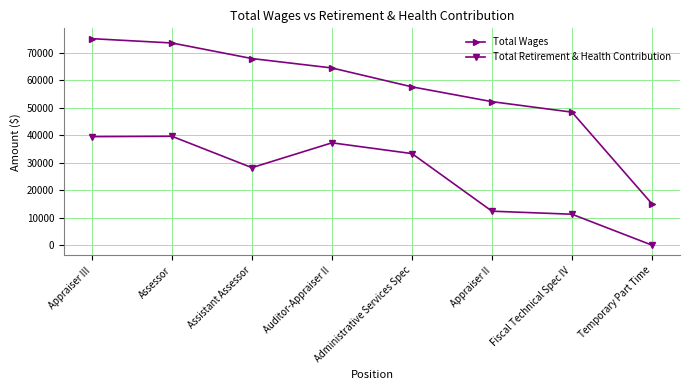

What is the label of the 8th point from the left?

Temporary Part Time